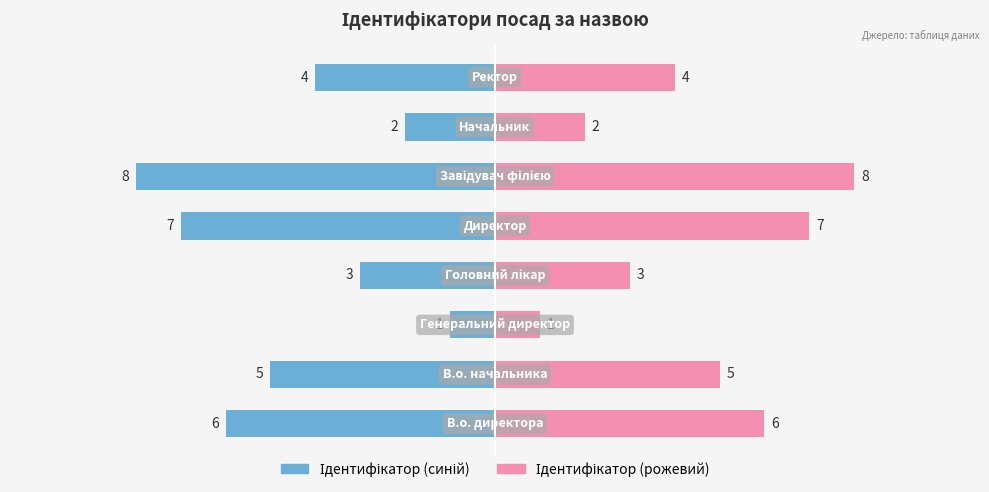

What is the difference between the Ідентифікатор (ліво) values at 2 and 4?

6